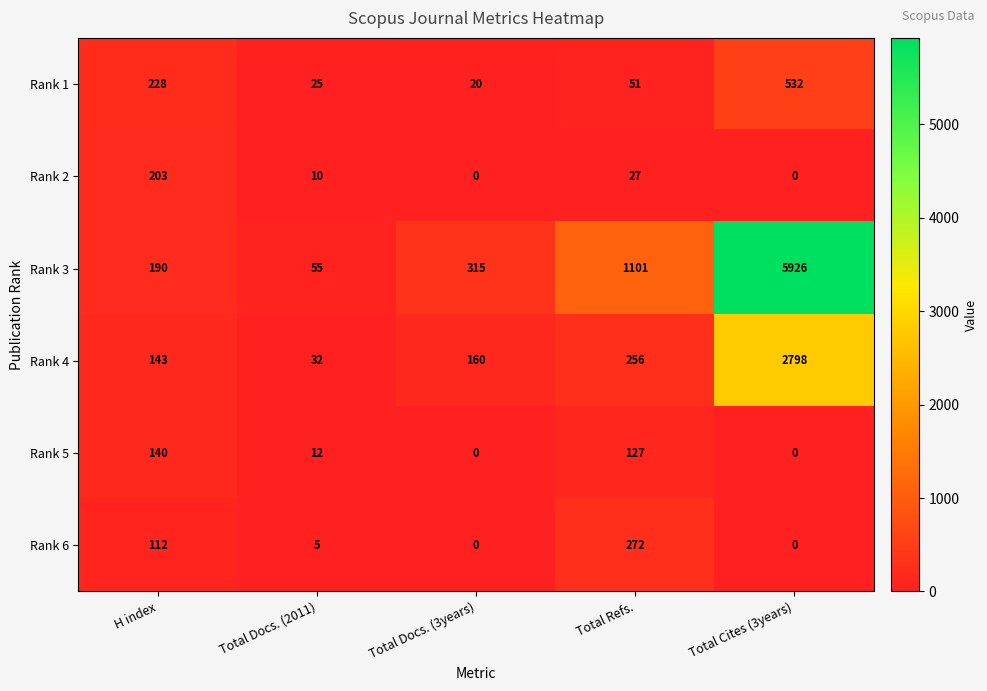

Between Total Docs. (2011) and Total Docs. (3years), which series saw the biggest shift?

Rank 3